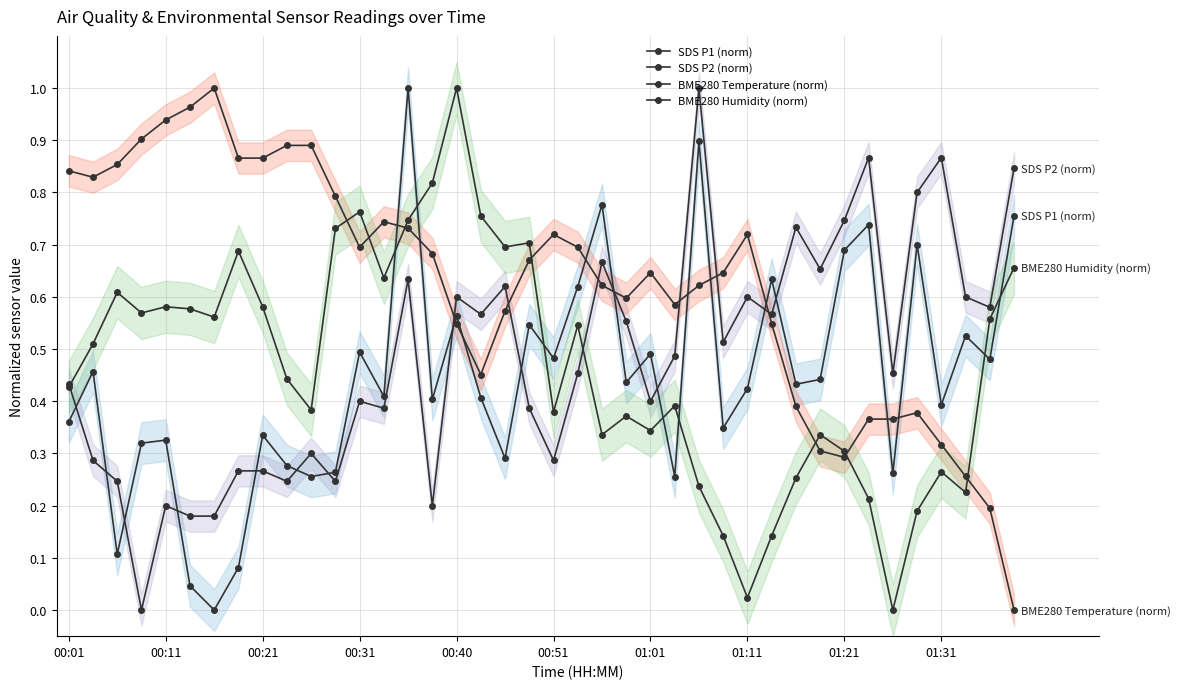

What is the value of the BME280 Humidity (norm) point at the 27th from the left?

0.2